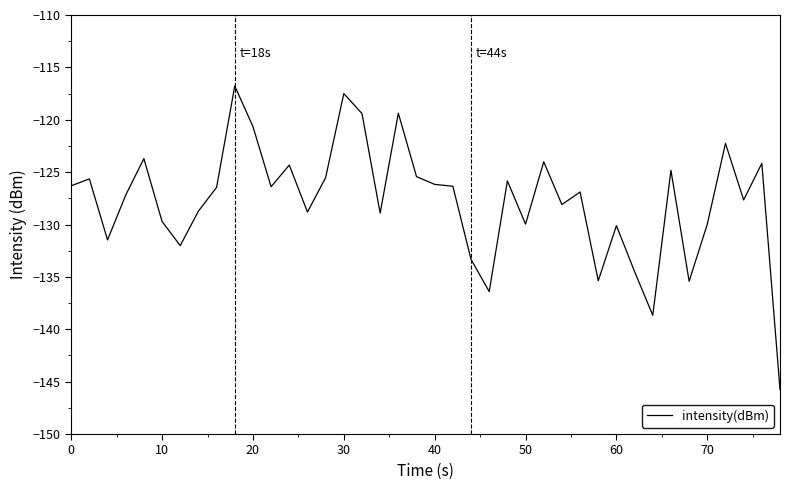

What is the difference between the maximum and minimum values?

29.0